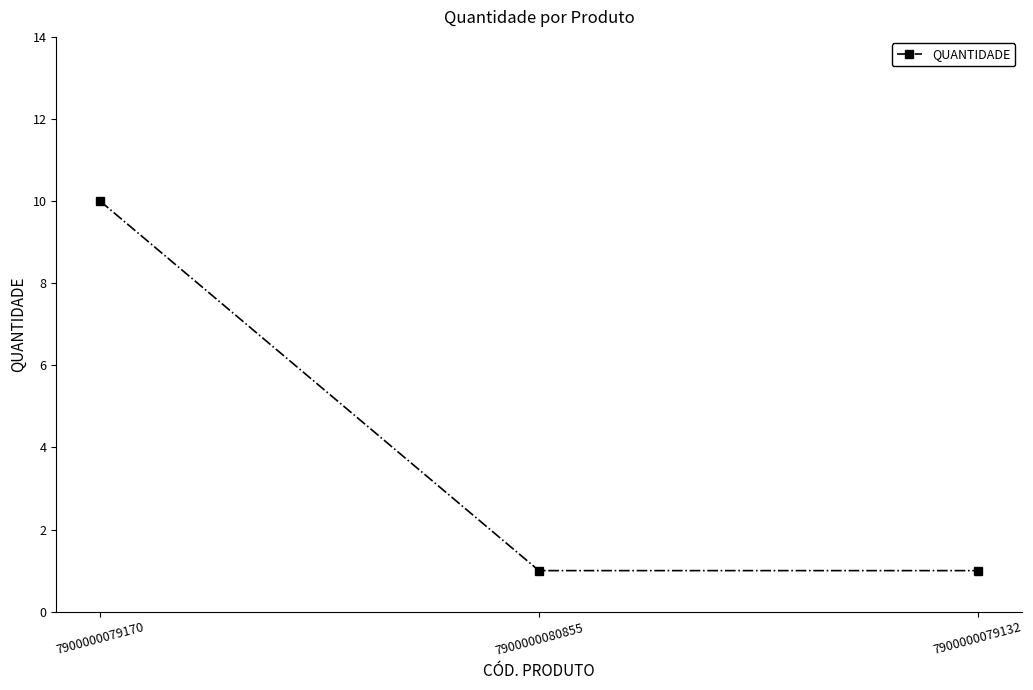

Reading left to right, what are all the values shown in this chart?

7900000079170=10	7900000080855=1	7900000079132=1